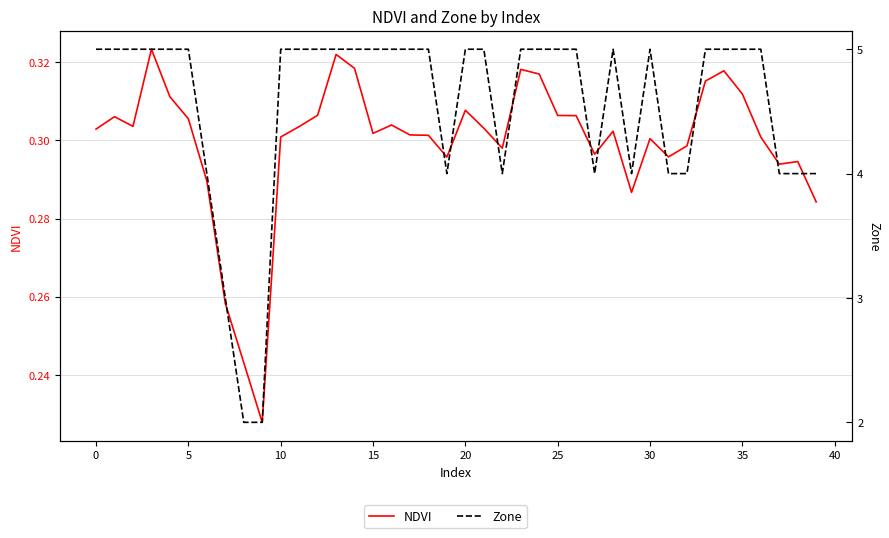

The value of NDVI at 39 is 0.3. True or false?

True